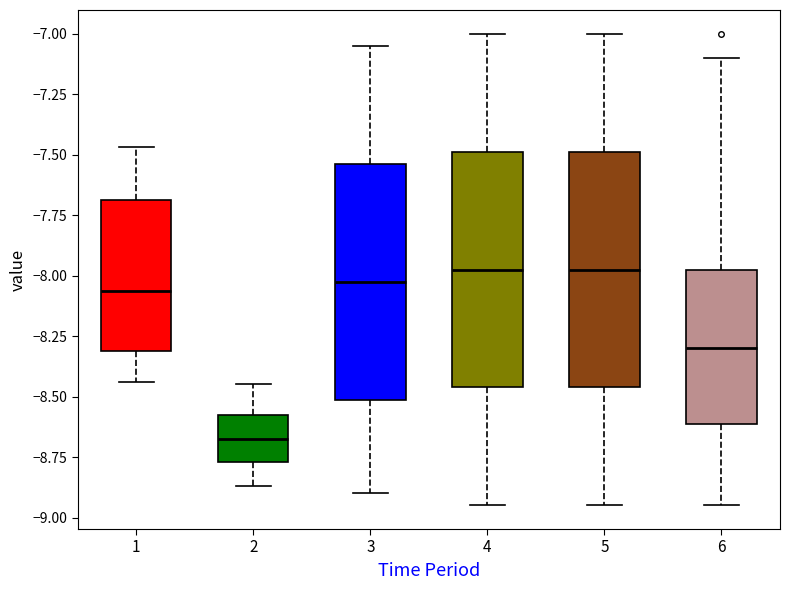

Reading left to right, transcribe this box plot: for each box, give where its median line is, the range the box spans, and where its two whiskers end, as read against the y-axis. The values are not printed on the chart, so give them approximately, as read against the axis.

1: median -8.05, box -8.30 to -7.70, whiskers -8.45 to -7.45
2: median -8.65, box -8.75 to -8.60, whiskers -8.85 to -8.45
3: median -8.00, box -8.50 to -7.55, whiskers -8.90 to -7.05
4: median -7.95, box -8.45 to -7.50, whiskers -8.95 to -7.00
5: median -7.95, box -8.45 to -7.50, whiskers -8.95 to -7.00
6: median -8.30, box -8.60 to -7.95, whiskers -8.95 to -7.10